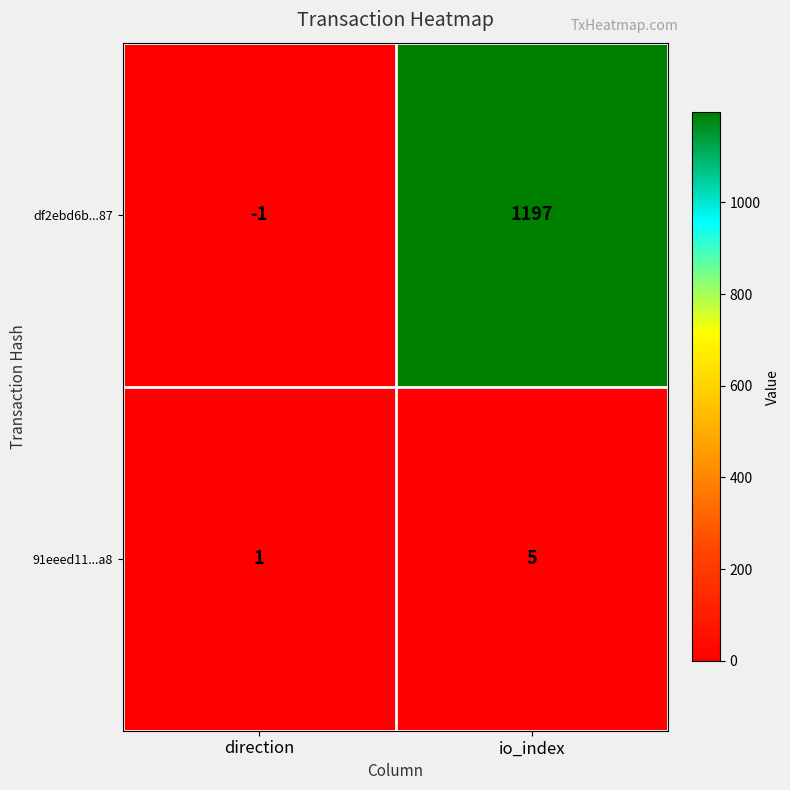

Where is 91eeed11...a8 nearest to the value 3?

direction